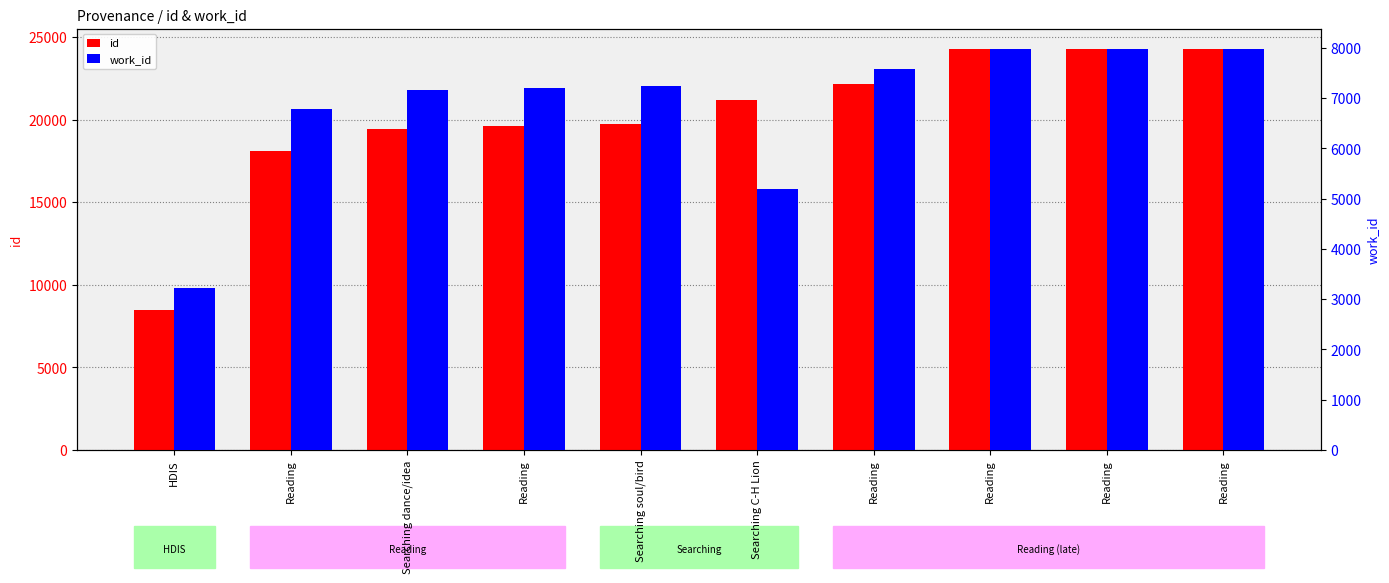

What is the maximum value for work_id?

7984